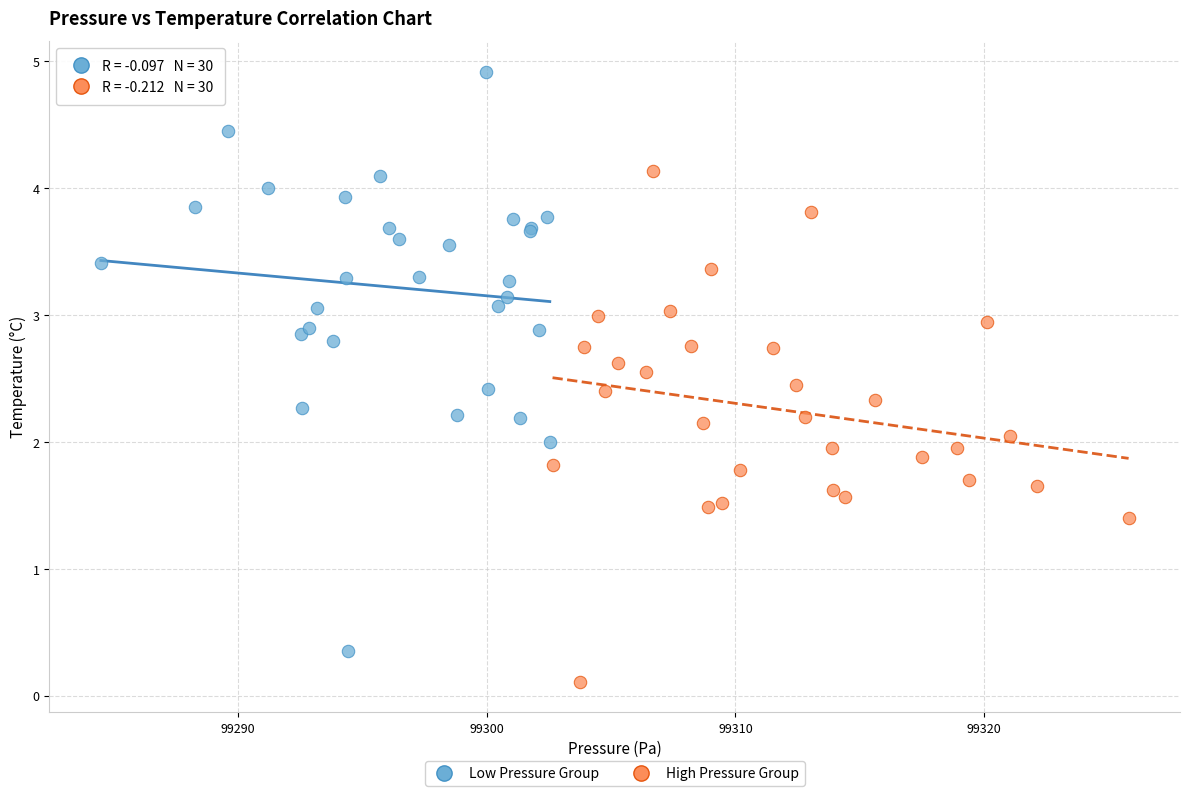

Which series has the largest Y range (max minus min)?

Low Pressure Group